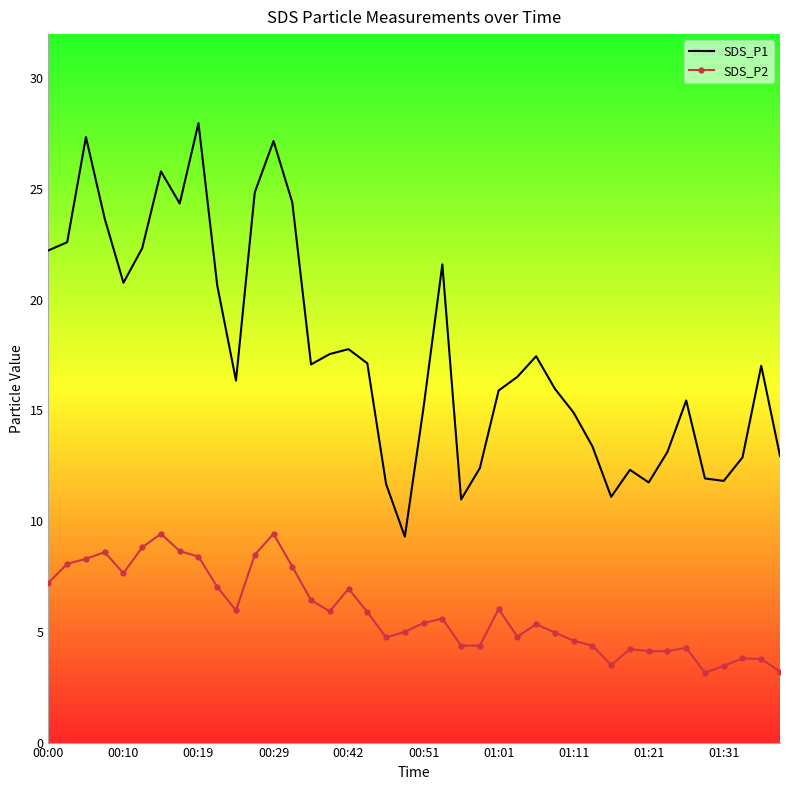

What are all the series names shown in the legend?

SDS_P1, SDS_P2